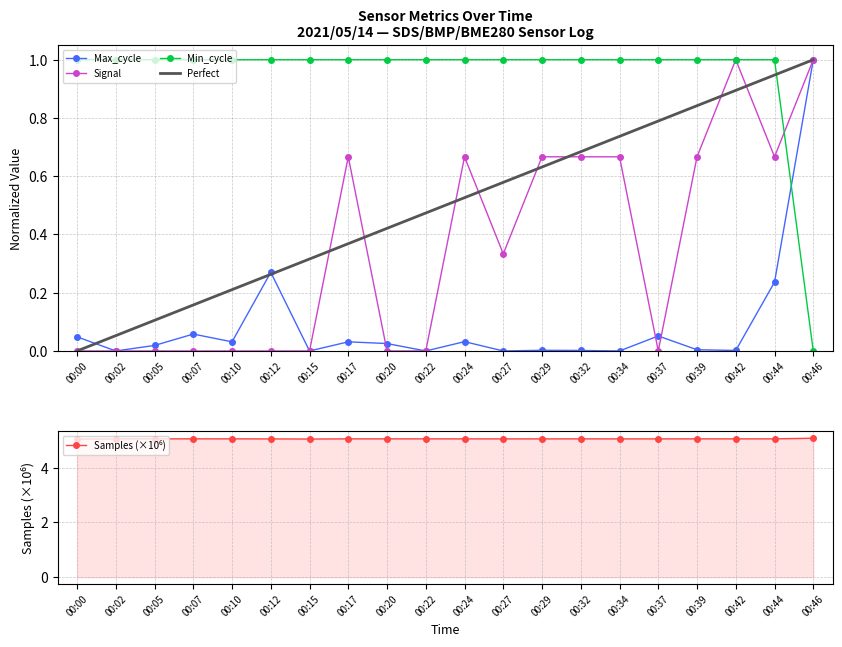

What is the sum of the Min_cycle values at 00:37 and 00:12?

2.0